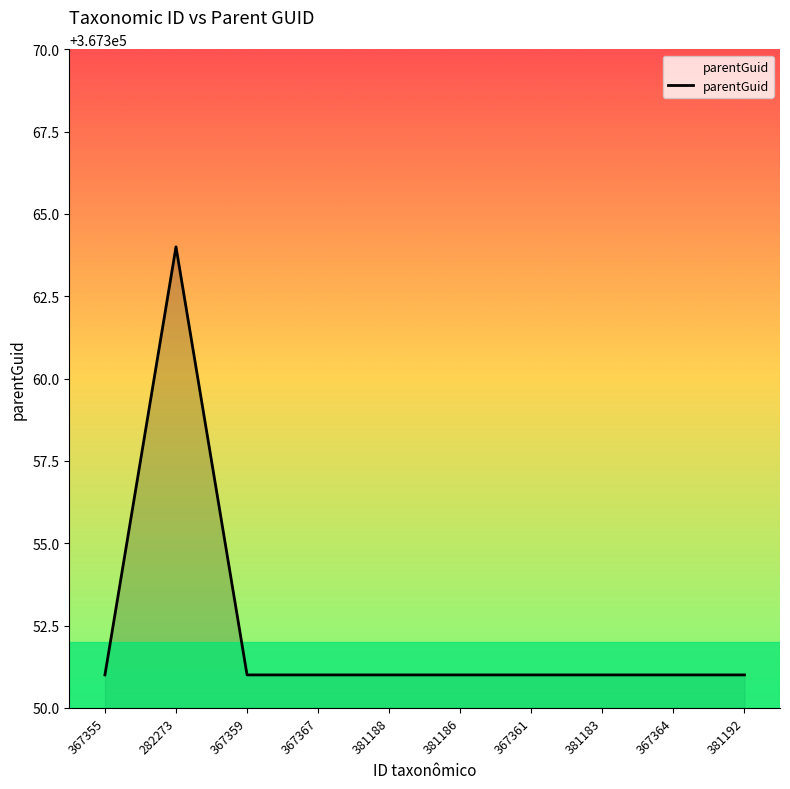

Where is the first local maximum?

282273